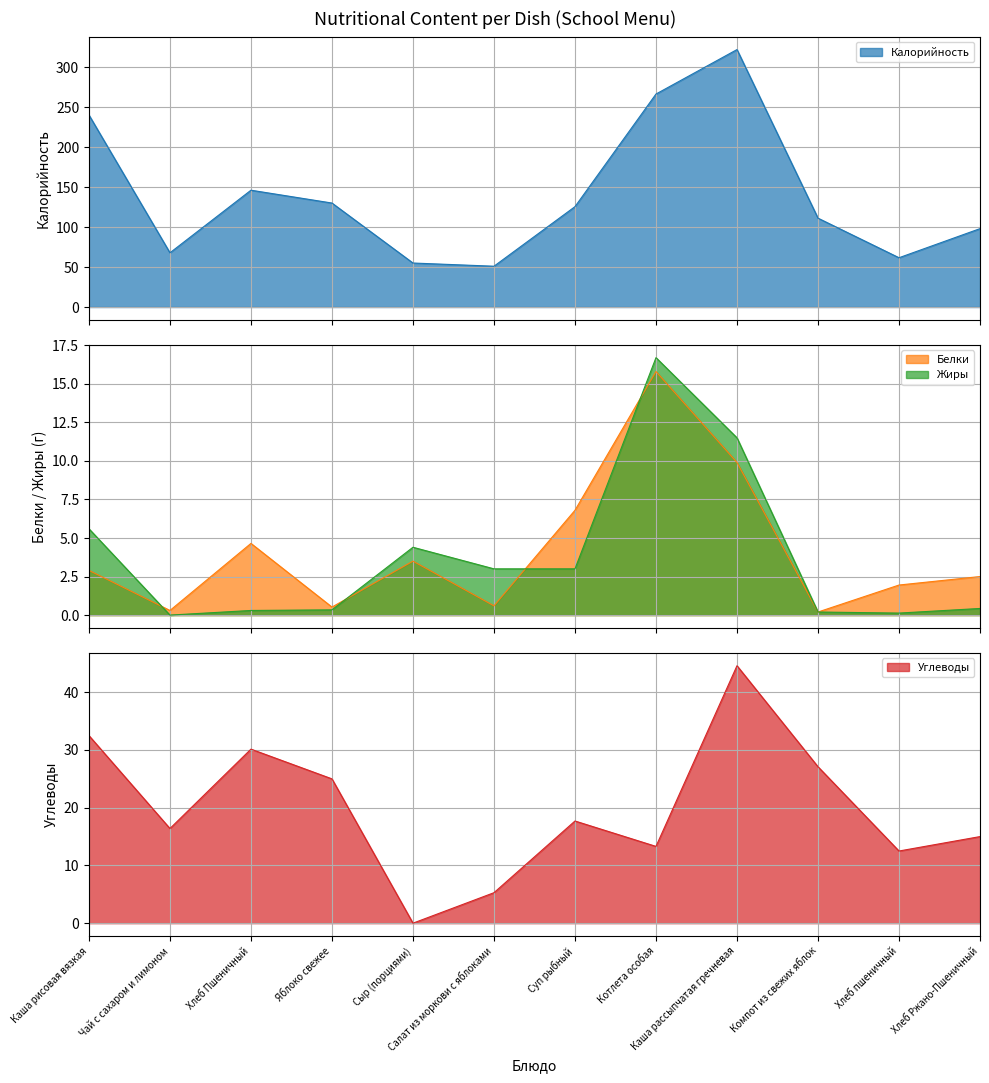

How many data points does each series have?

12